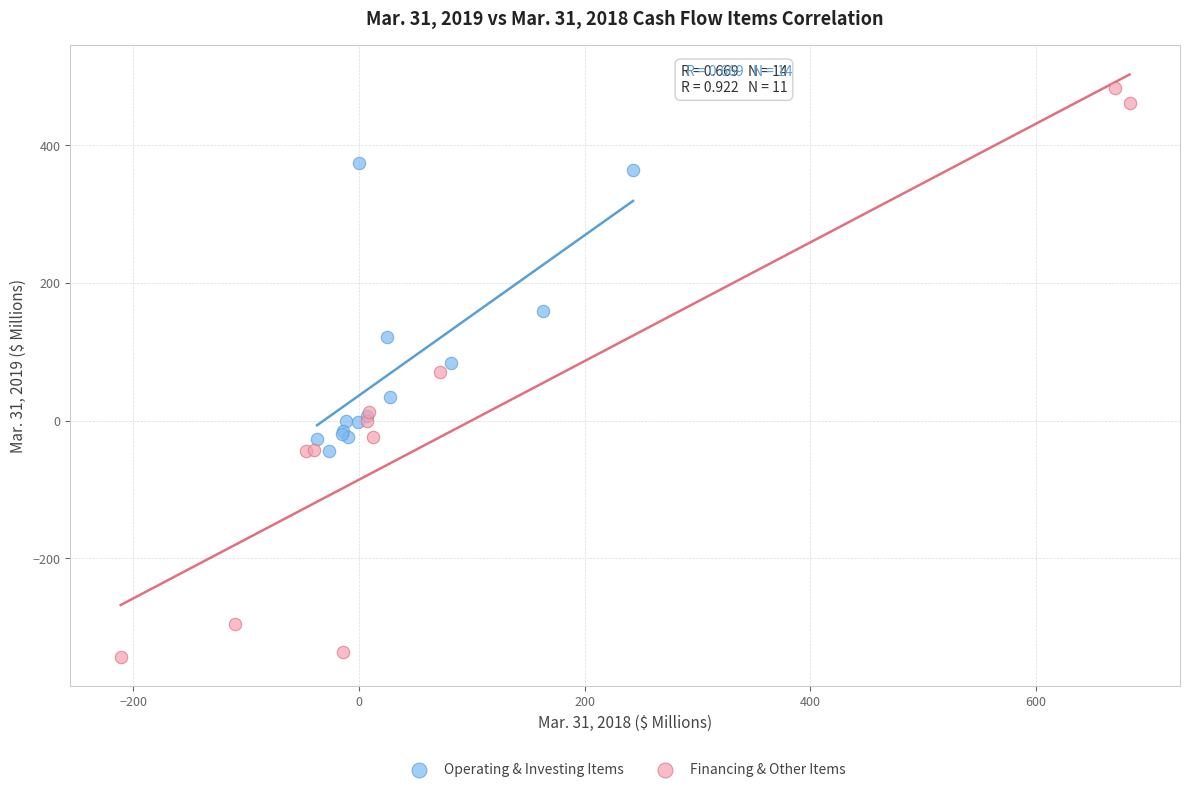

Which series contains the lowest Y value?

Financing & Other Items